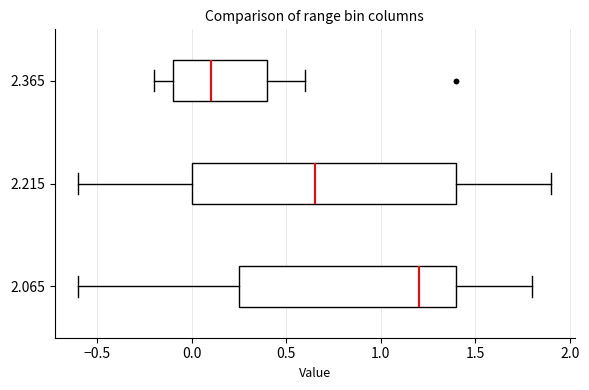

Where does the right whisker of the box at y = 2.215 end on the x-axis? The values are not printed on the chart, so give them approximately, as read against the axis.

1.90